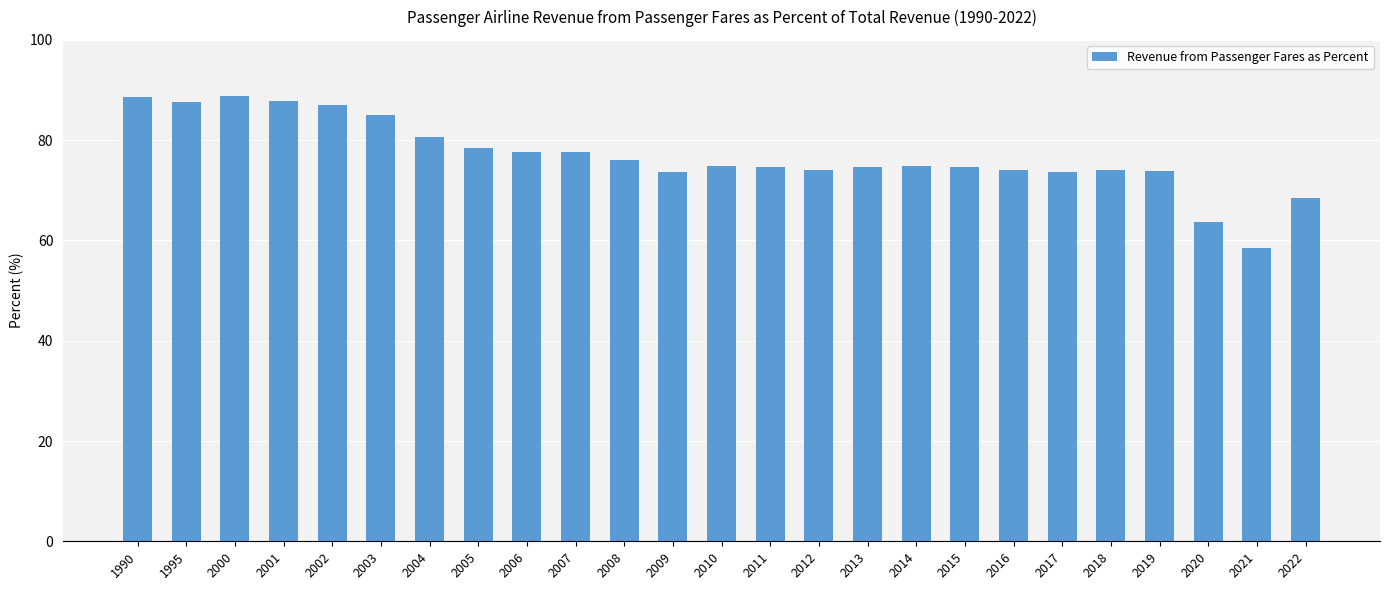

Count the number of categories in the chart.

25